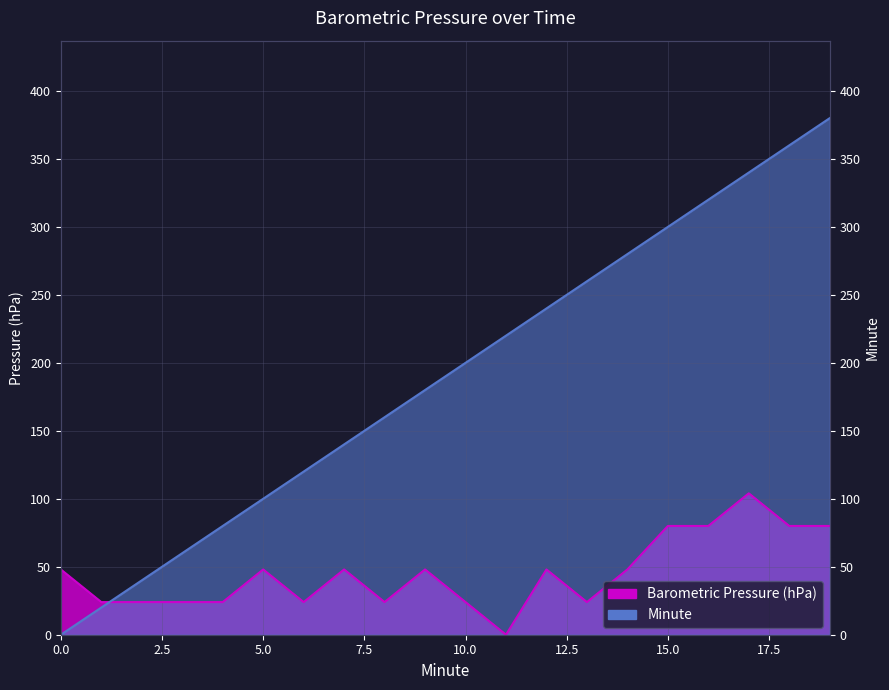

What is the maximum value for Barometric Pressure (hPa)?

104.0